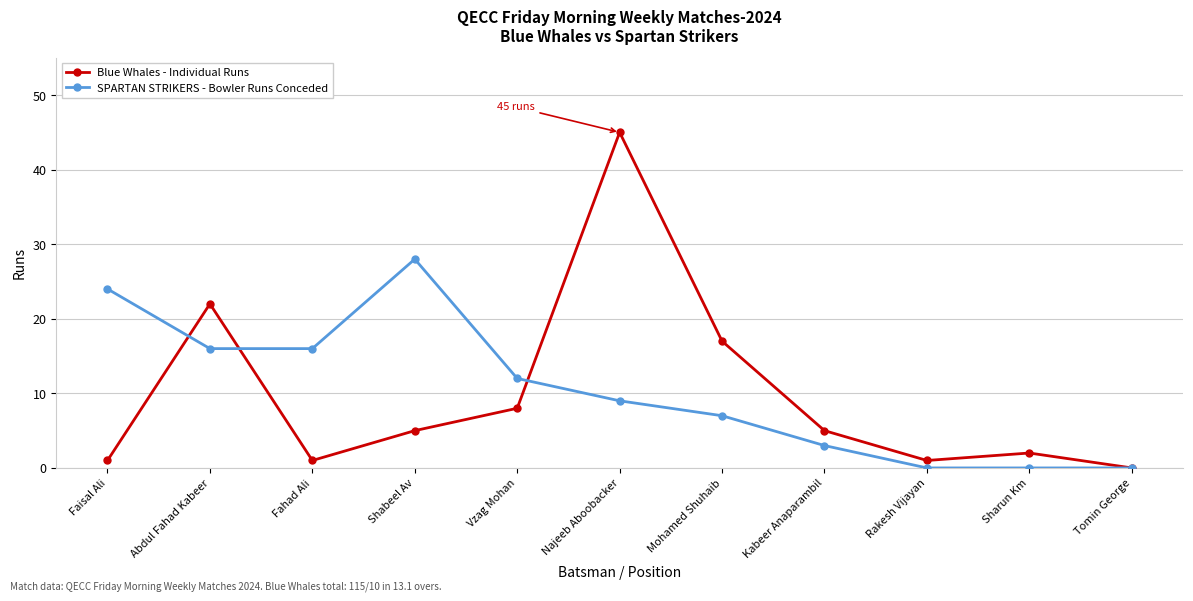

Reading left to right, extract all data points from this chart.

Blue Whales - Individual Runs: 1	22	1	5	8	45	17	5	1	2	0
SPARTAN STRIKERS - Bowler Runs Conceded: 24	16	16	28	12	9	7	3	0	0	0